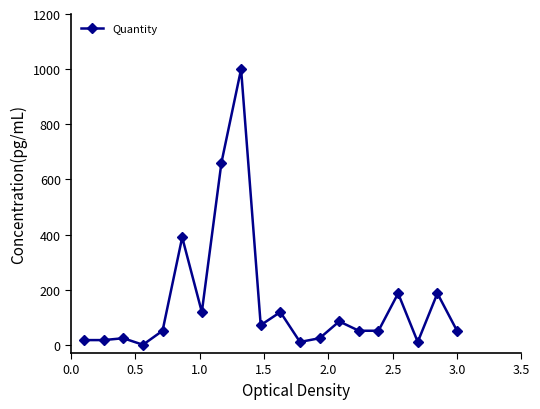

True or false: the data has more than 0 interior local peaks.

True